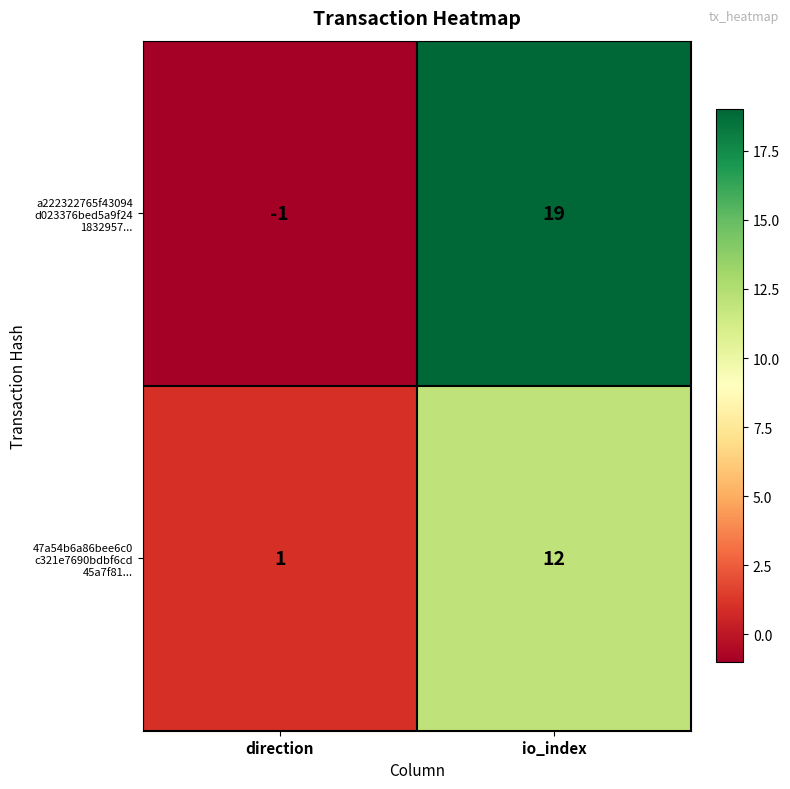

How many distinct data groups are displayed?

2